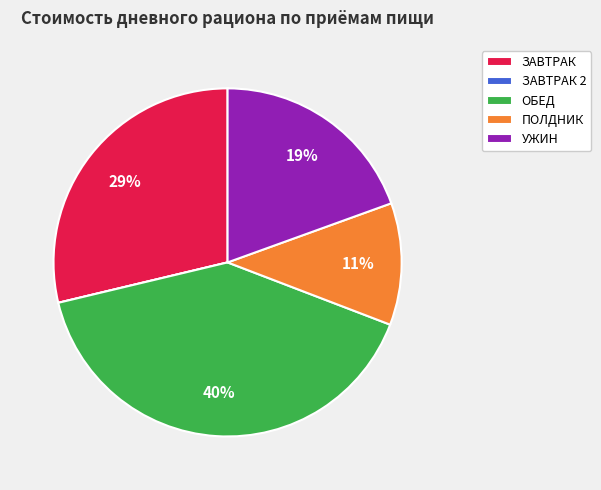

To the nearest percent, what is the difference between the ОБЕД and УЖИН slice percentages?

21%